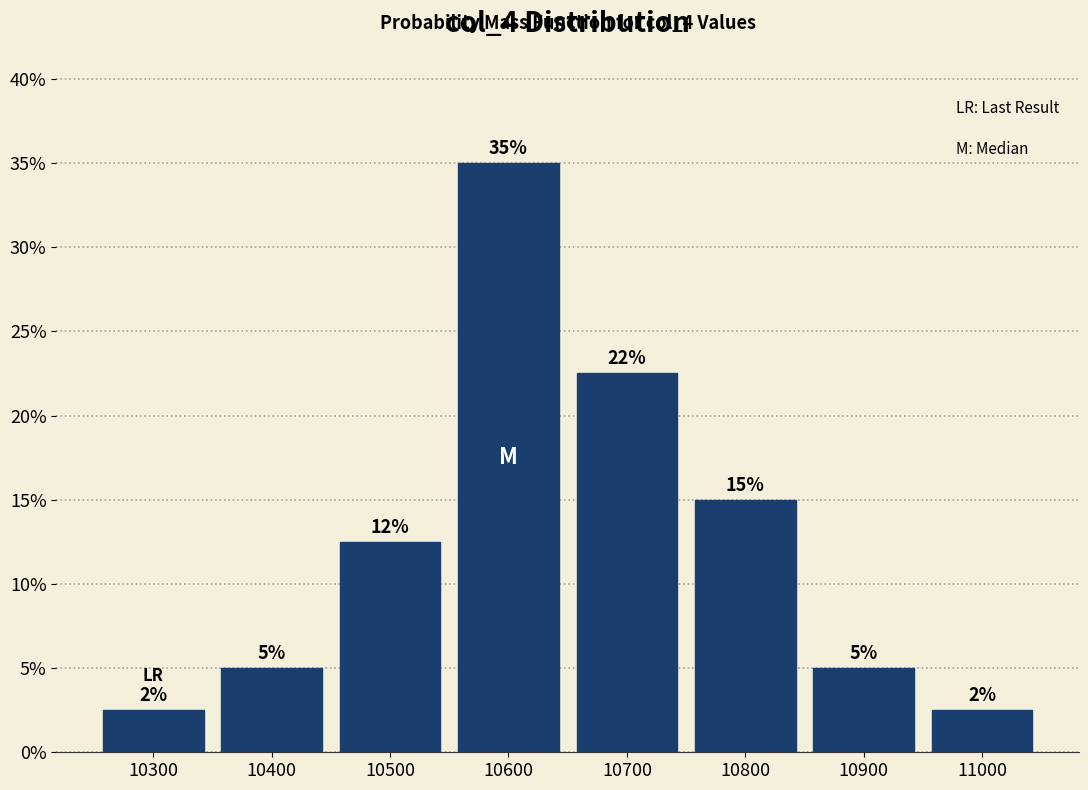

What is the ratio of the value at 10900 to the value at 10400?

1.0